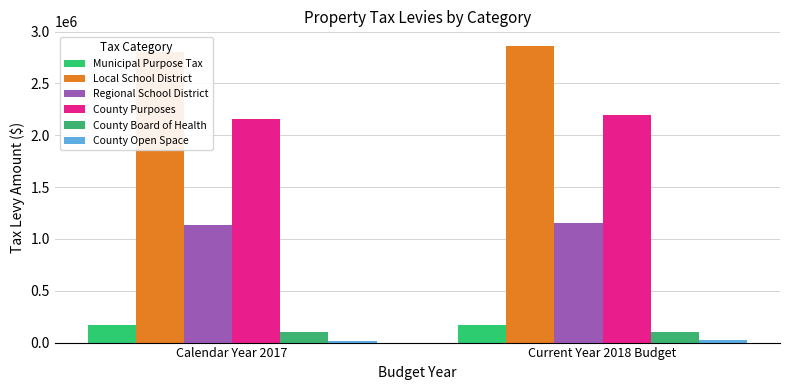

At Current Year 2018 Budget, list the series in order from largest to smallest.

Local School District, County Purposes, Regional School District, Municipal Purpose Tax, County Board of Health, County Open Space